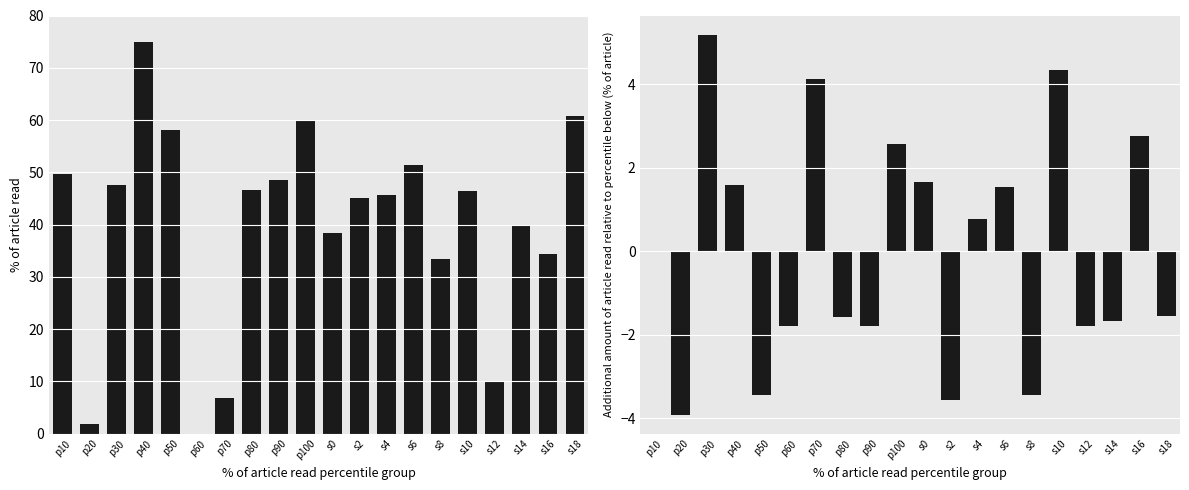

Are the bars grouped side by side (vs. stacked)?

Yes